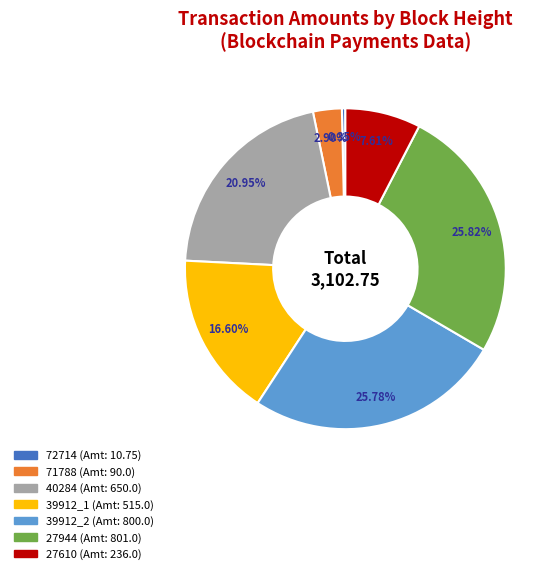

To the nearest percent, what portion does 27944 represent?

26%